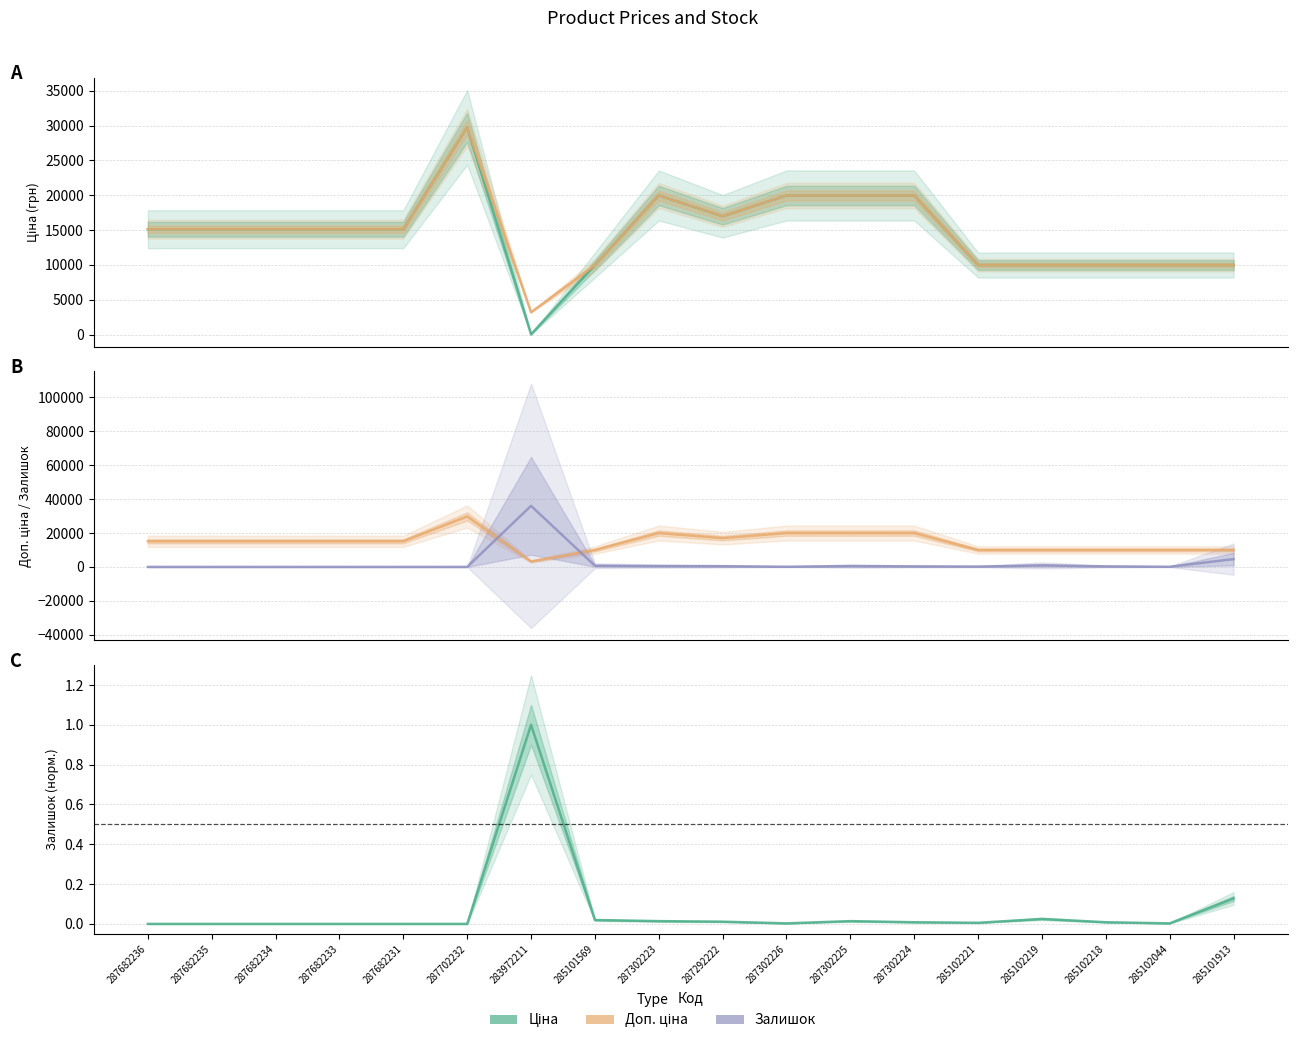

True or false: Залишок (норм.) and Доп. ціна cross at least once.

False